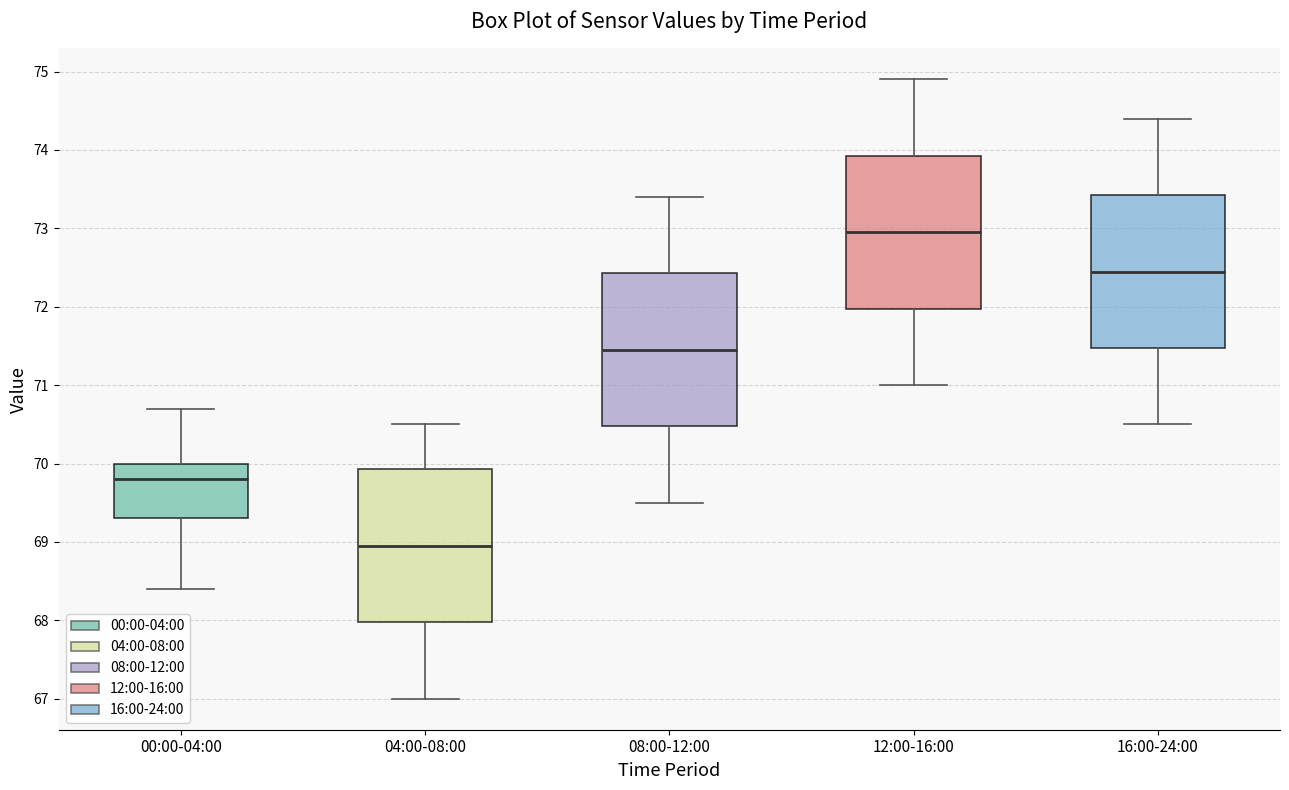

Reading left to right, read every box against the y-axis: the position of its median line, the range the box covers, and the ends of its whiskers. The values are not printed on the chart, so give them approximately, as read against the axis.

00:00-04:00: median 69.8, box 69.3 to 70.0, whiskers 68.4 to 70.7
04:00-08:00: median 69.0, box 68.0 to 69.9, whiskers 67.0 to 70.5
08:00-12:00: median 71.5, box 70.5 to 72.4, whiskers 69.5 to 73.4
12:00-16:00: median 73.0, box 72.0 to 73.9, whiskers 71.0 to 74.9
16:00-24:00: median 72.5, box 71.5 to 73.4, whiskers 70.5 to 74.4